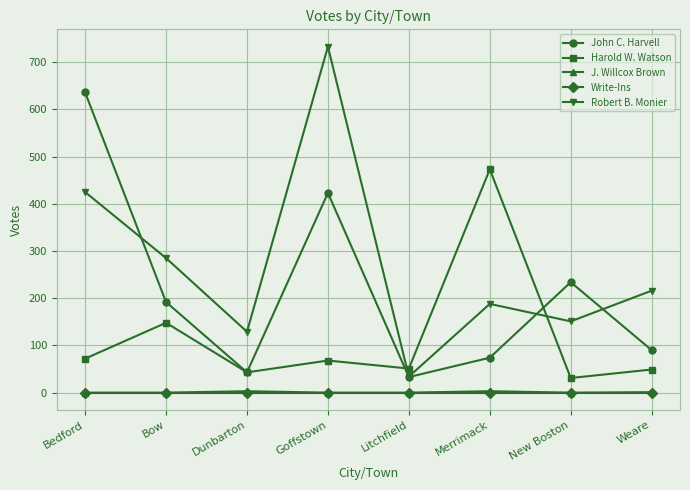

How many lines are shown in the chart?

5